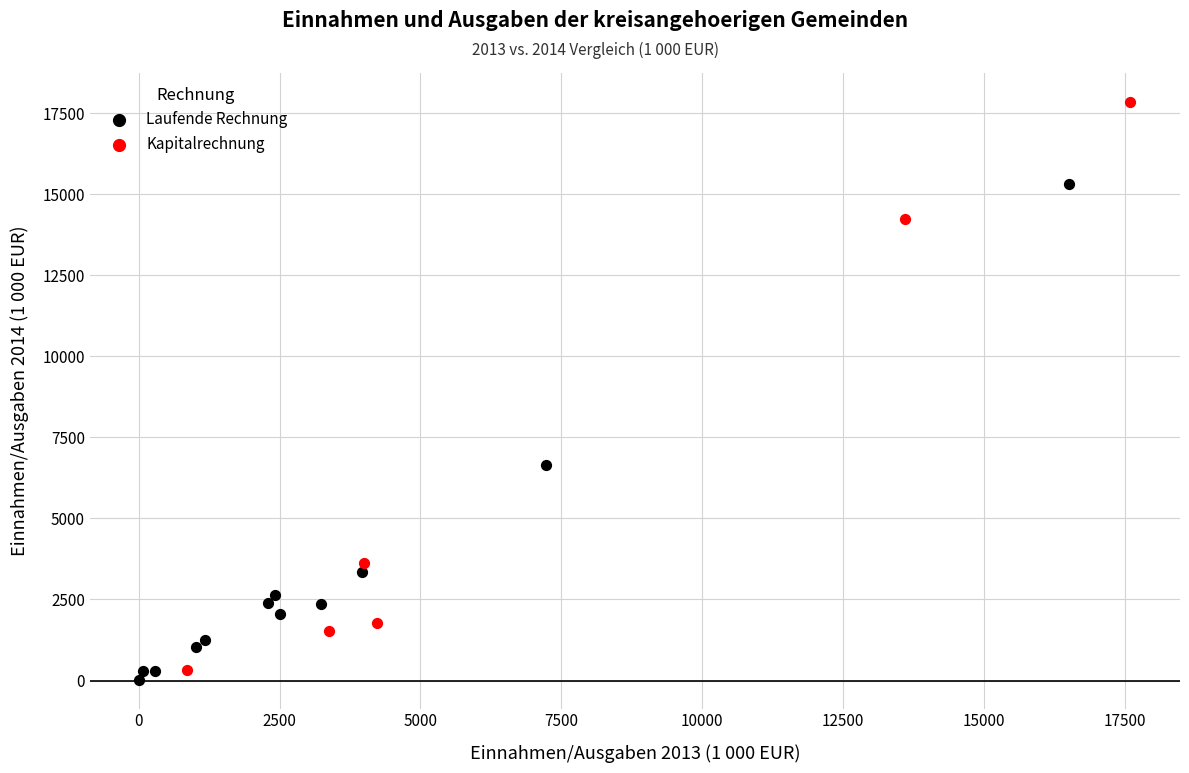

Which series has the widest spread of Y values?

Kapitalrechnung